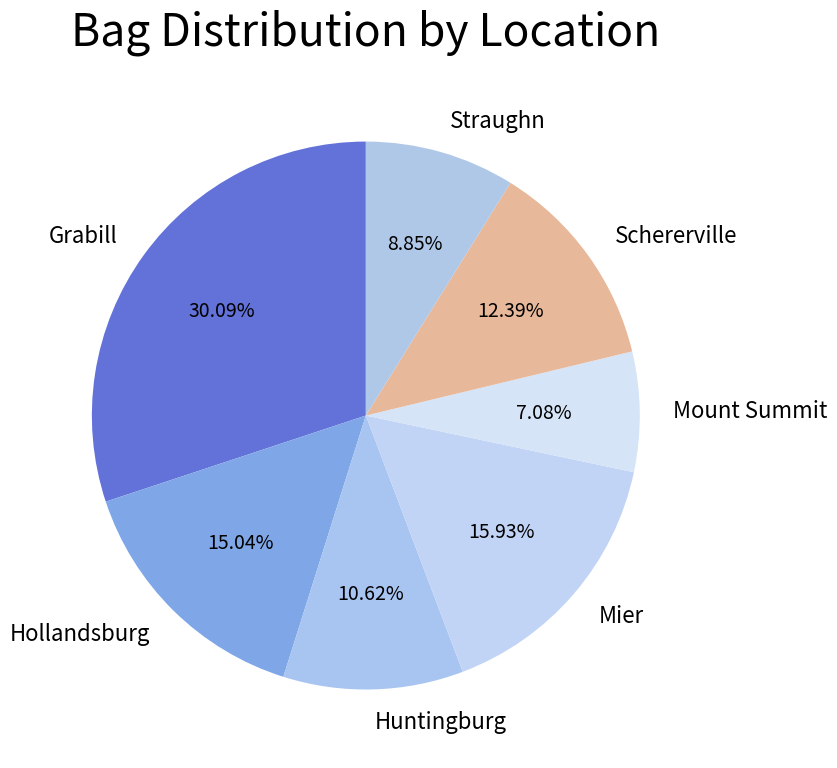

To the nearest percent, what is the combined percentage of Mier and Schererville?

28%